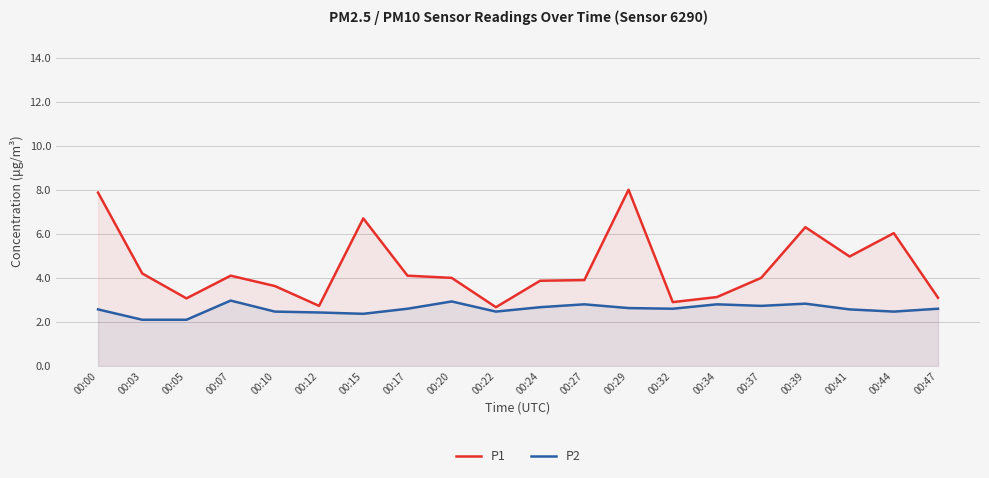

What is the total value across all series at 00:32?

5.5